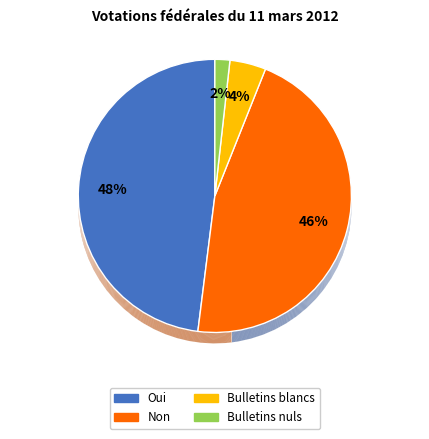

Count the number of slices in the pie.

4